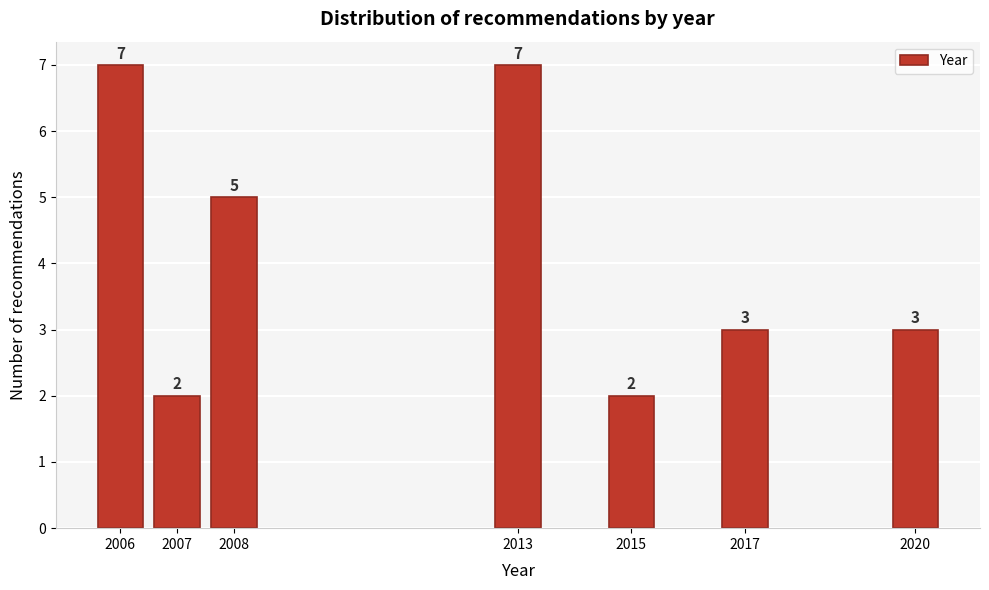

Reading left to right, transcribe all the data shown in this chart.

2006=7	2007=2	2008=5	2013=7	2015=2	2017=3	2020=3